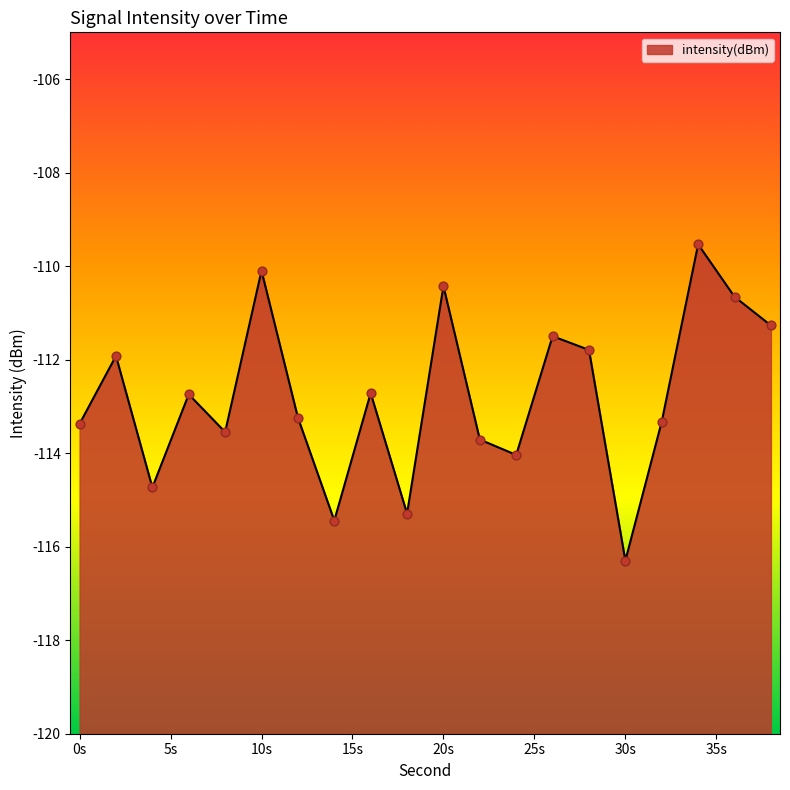

What is the change in value from 0 to 26?

+1.9